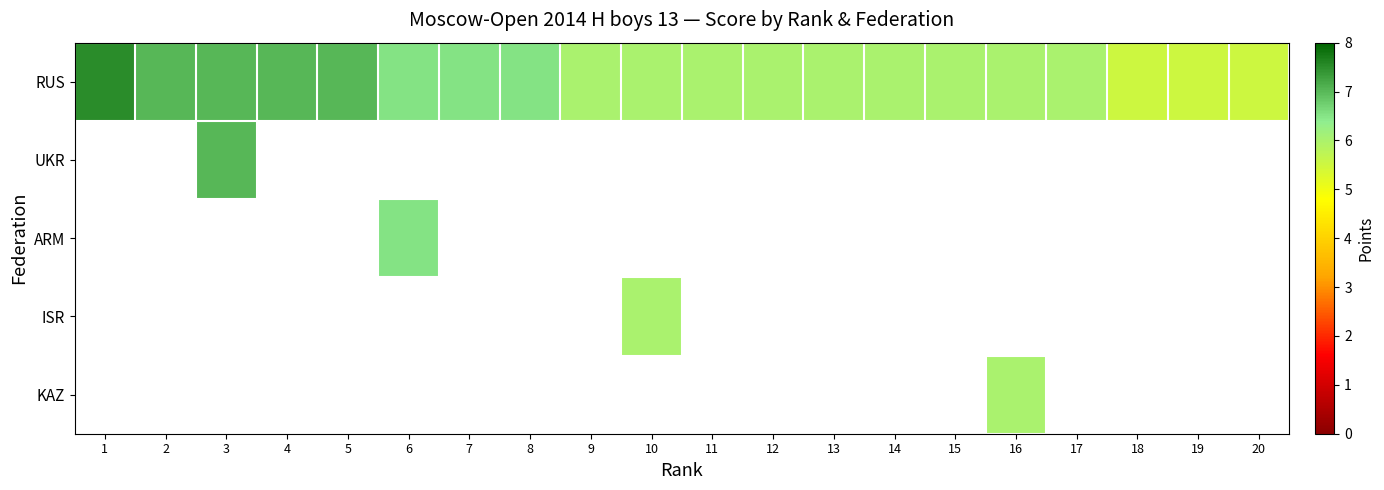

Is it true that RUS equals 10.9 at 4?

False